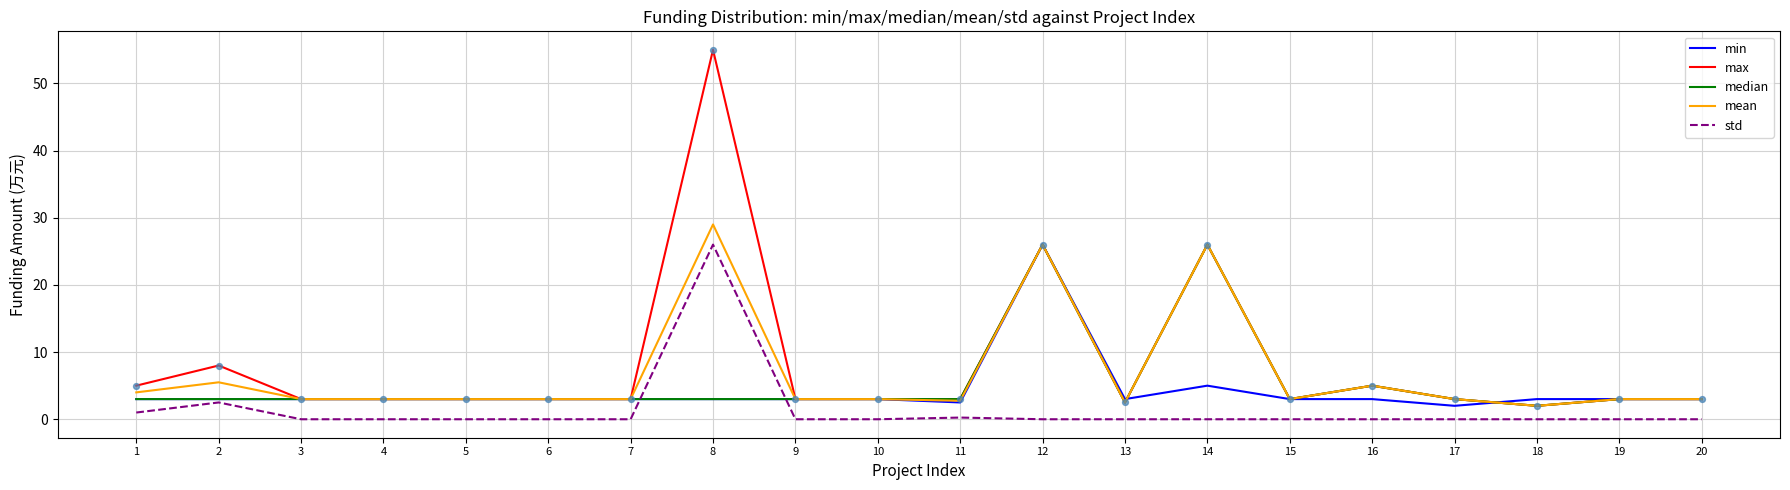

At how many categories does at least one series exceed 38?

1